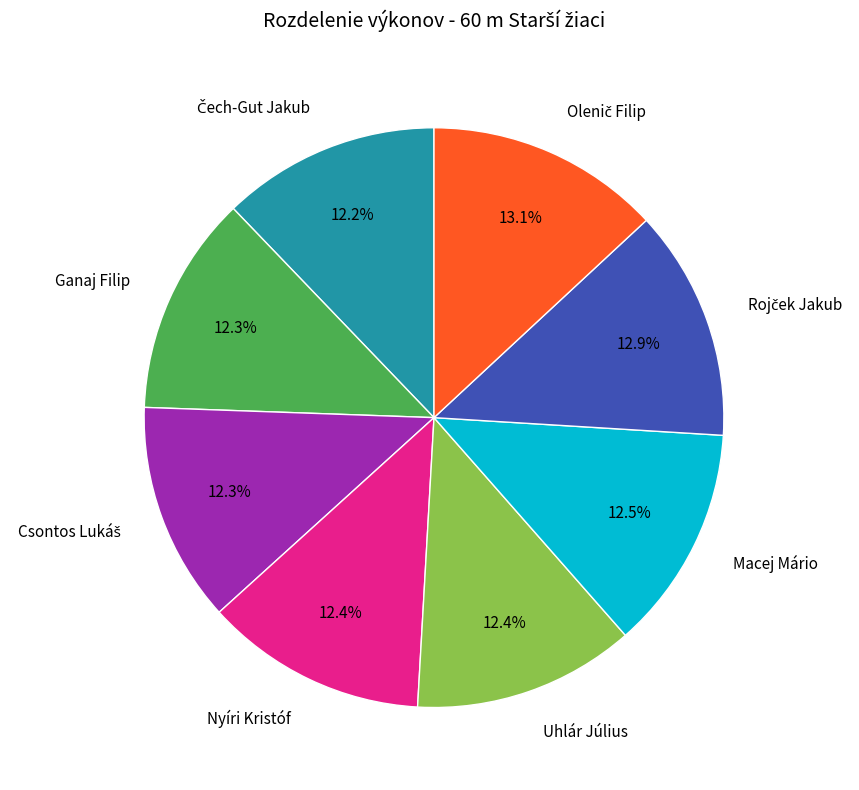

How many slices are in this pie chart?

8